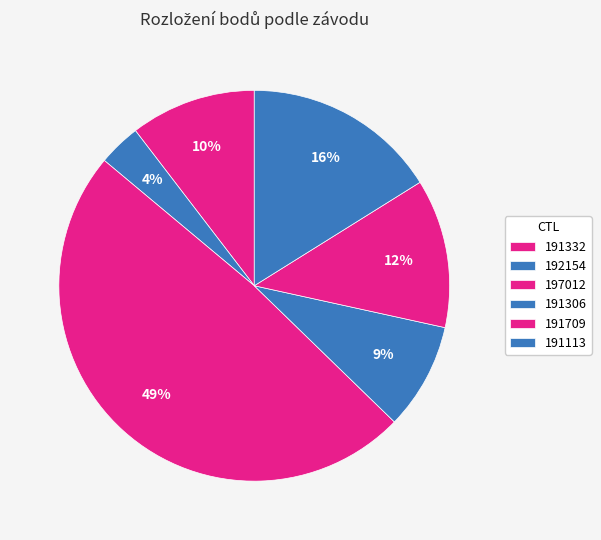

Does 191332 represent more than half of the total?

No